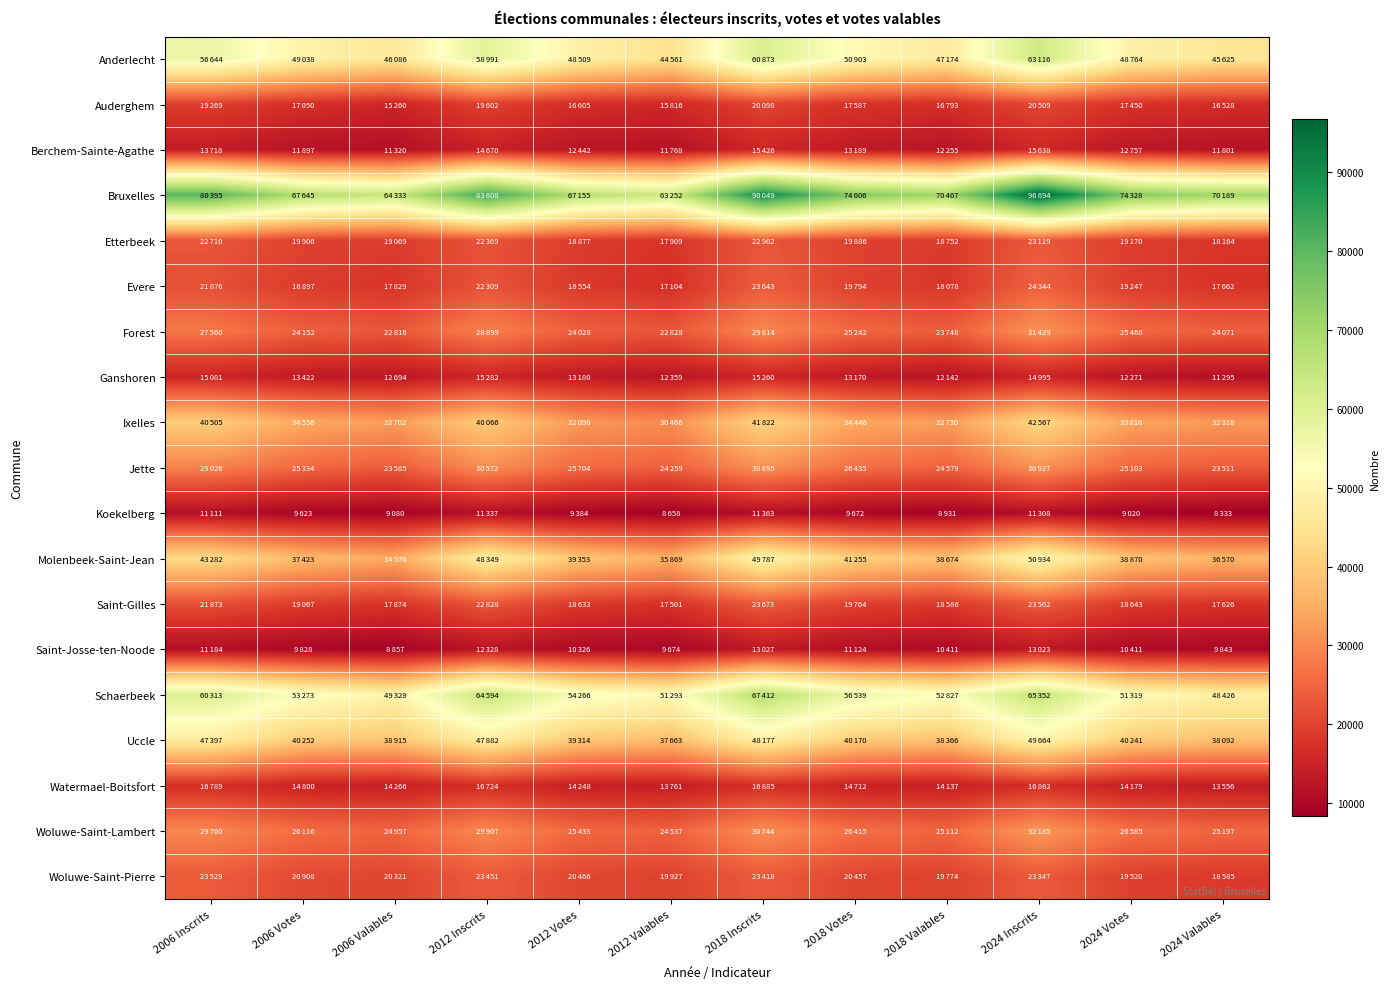

Which series has the largest total across all categories?

Bruxelles